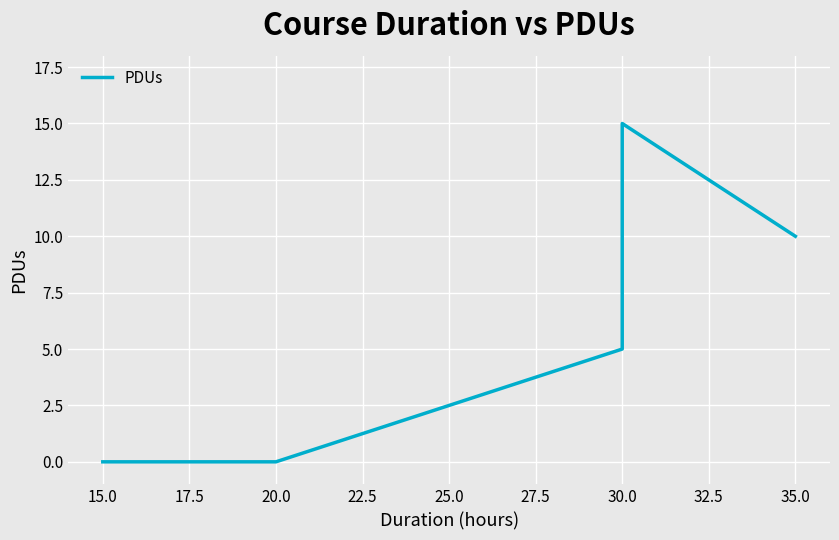

Reading left to right, transcribe all the data shown in this chart.

0	0	0	0	0	5	15	10